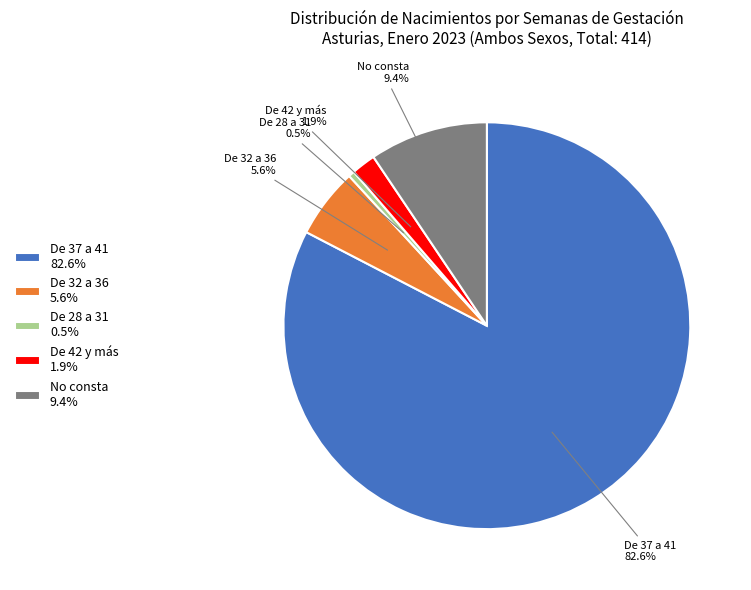

Is there a majority slice in this chart?

Yes